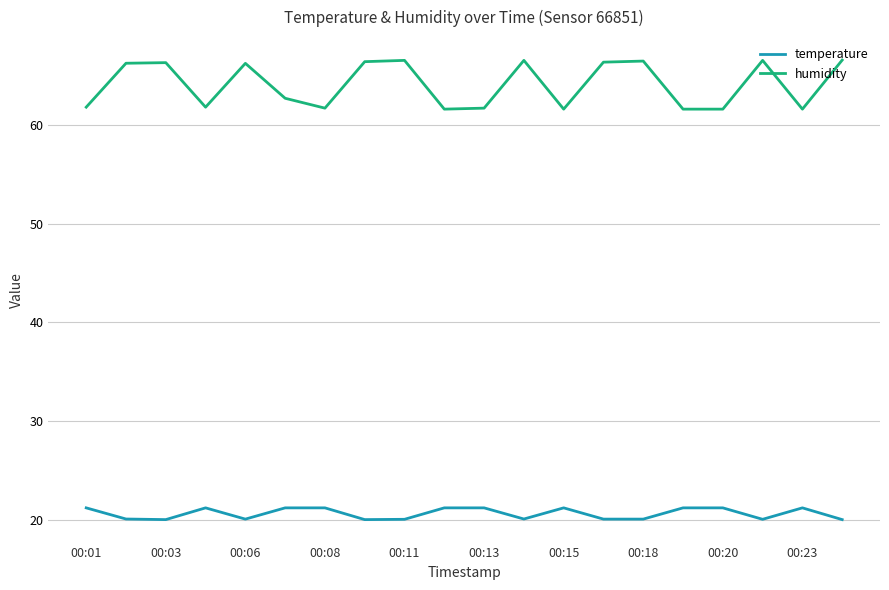

Which series has the largest range (max minus min)?

humidity